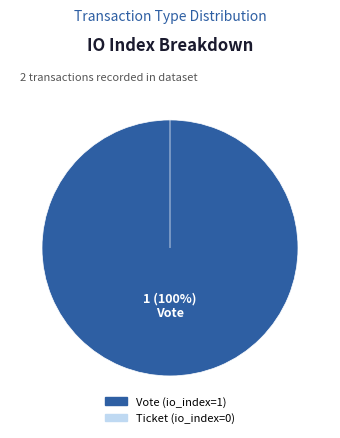

Is it true that Vote is 100% of the pie?

True